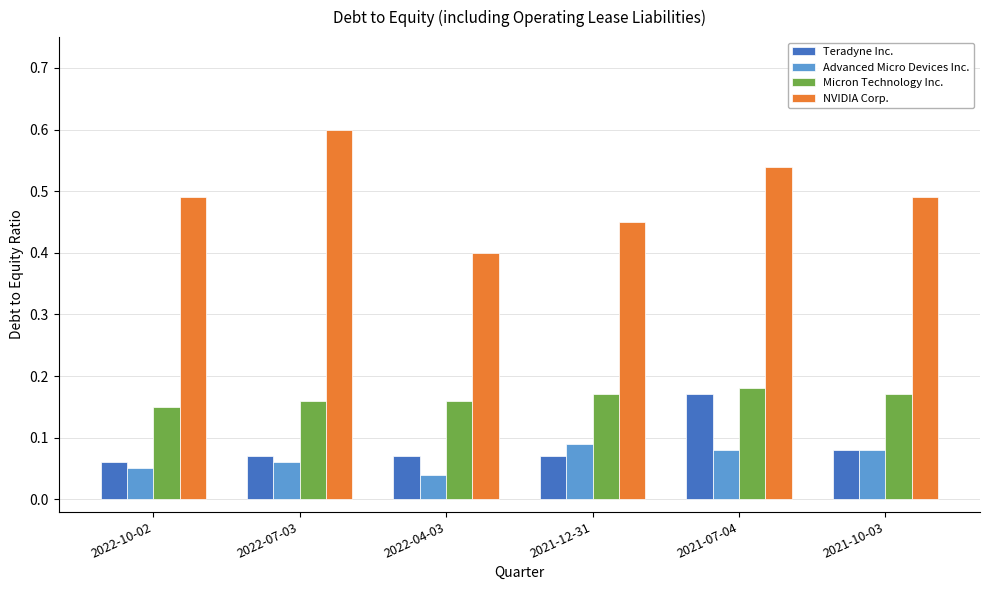

What is the total value across all series at 2022-10-02?

0.8